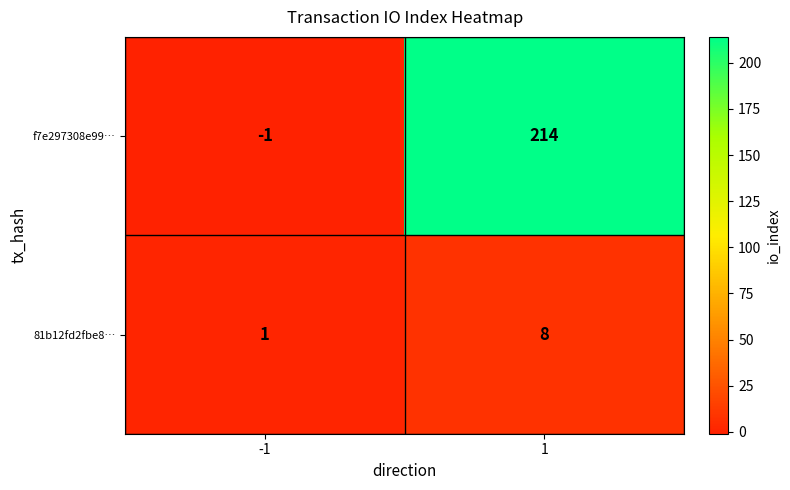

The value of f7e297308e99… at -1 is 0. True or false?

False